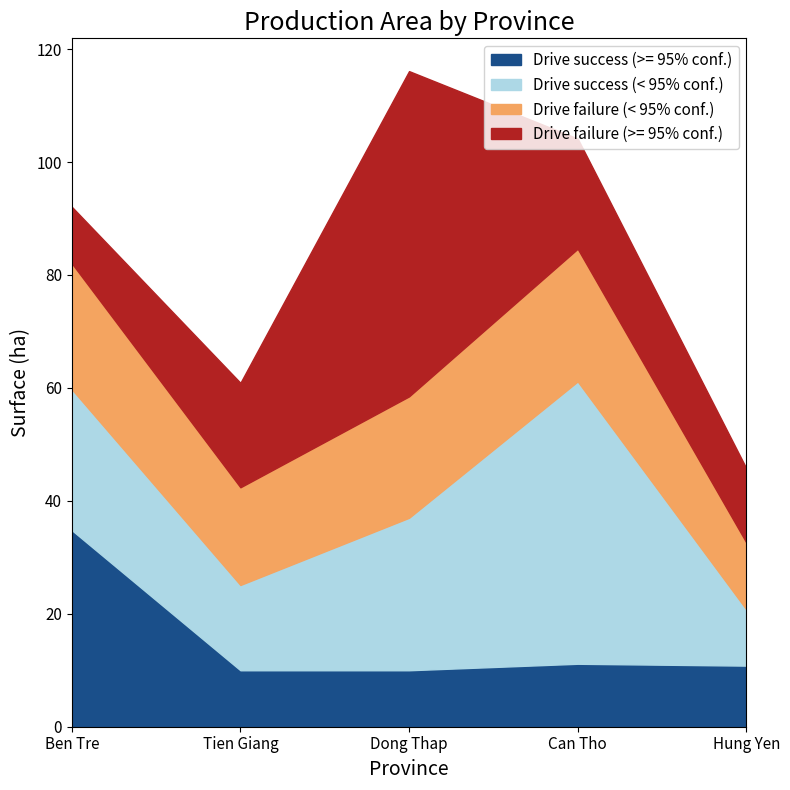

Which label corresponds to the largest value in the chart?

Dong Thap